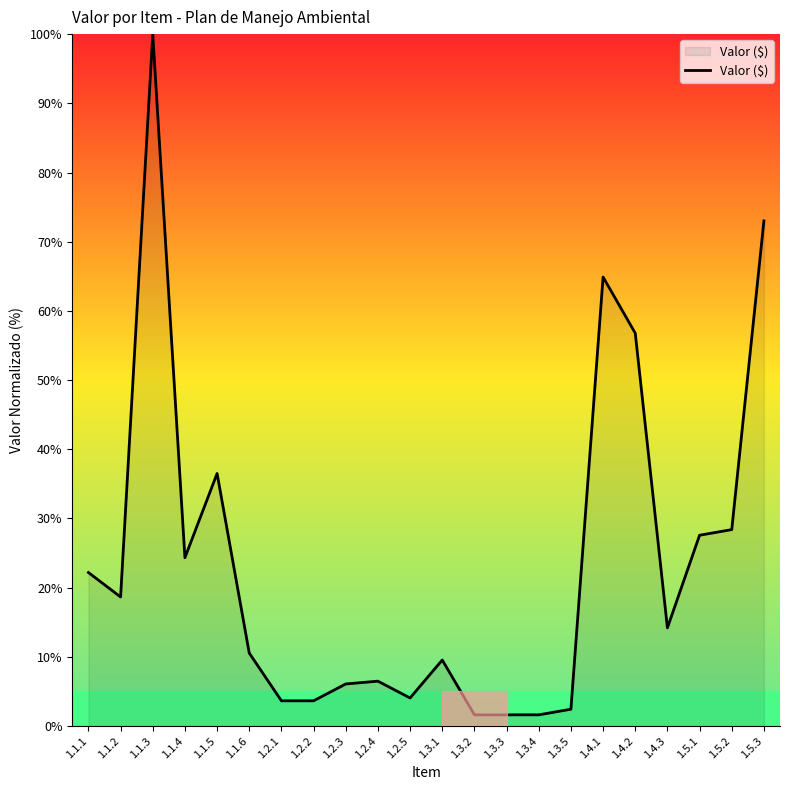

What position from the right is 1.3.5?

7